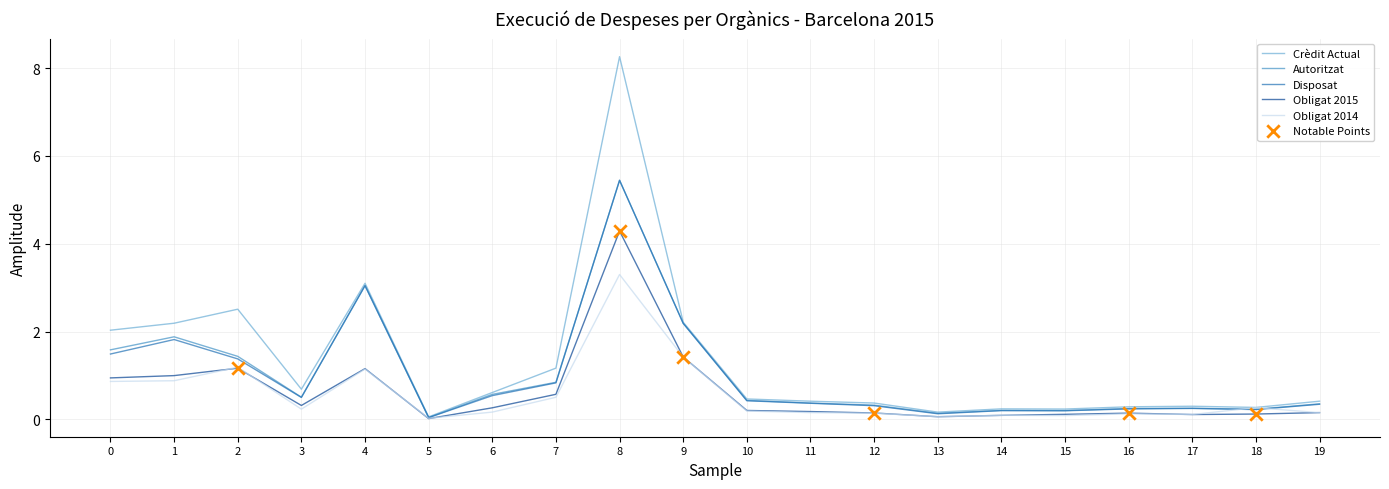

Which series has the largest range (max minus min)?

Crèdit Actual